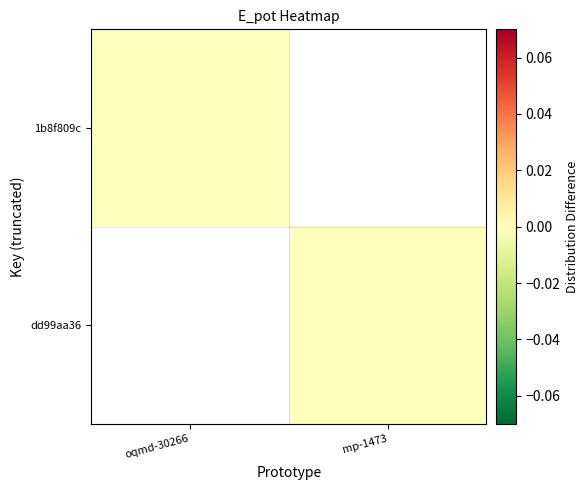

Between oqmd-30266 and mp-1473, which is larger?

mp-1473